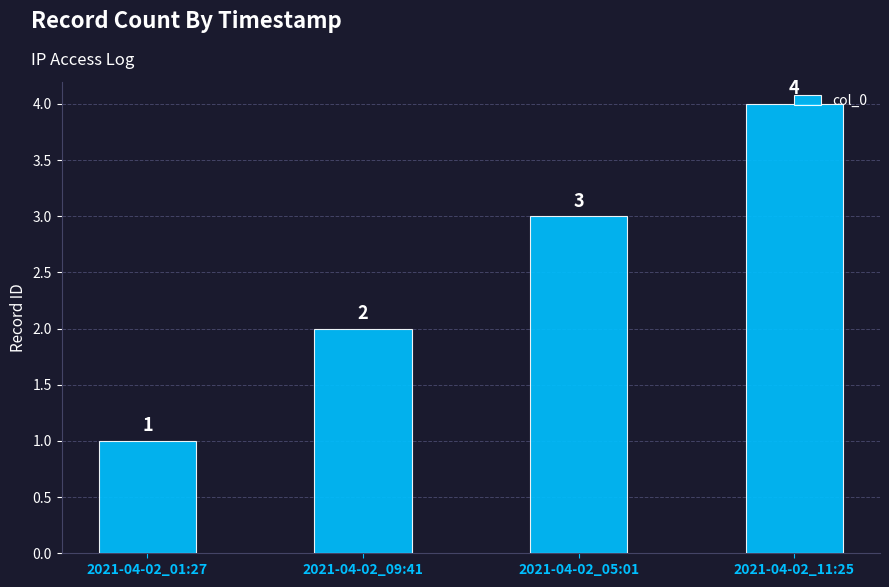

Approximately how many times larger is the value at 2021-04-02_11:25 compared to 2021-04-02_09:41?

2.0